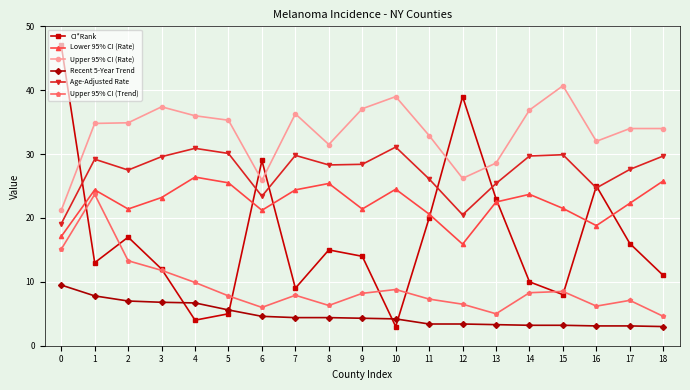

What is the sum of the Upper 95% CI (Rate) values at 16 and 8?

63.5